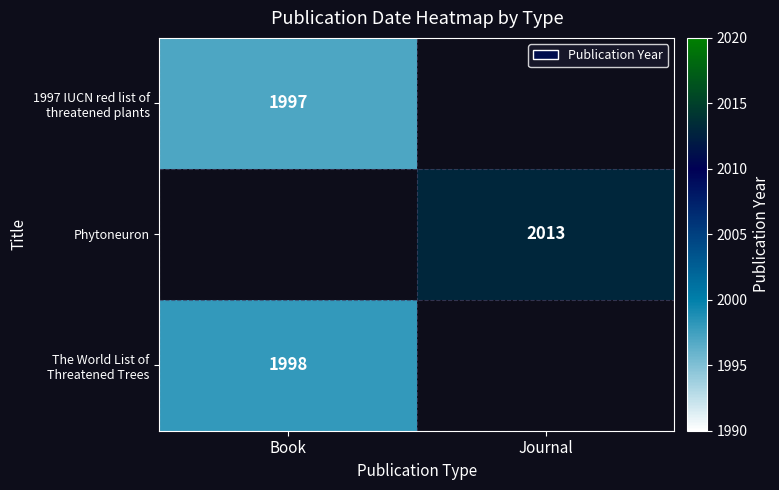

True or false: Phytoneuron has a value of 2013 at Journal.

True